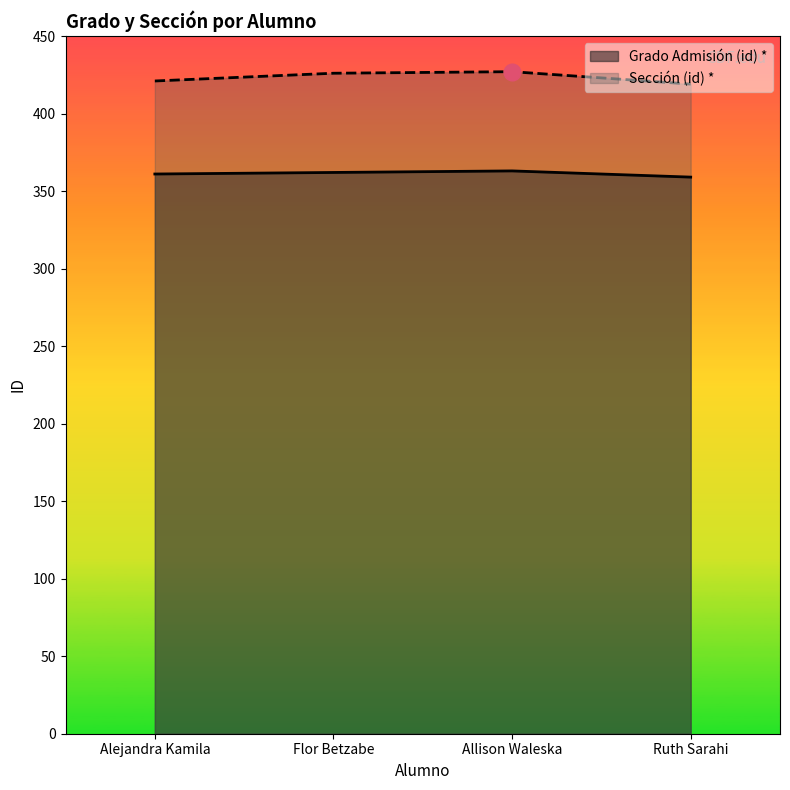

Which series changed the most between Flor Betzabe and Allison Waleska?

Grado Admisión (id) *